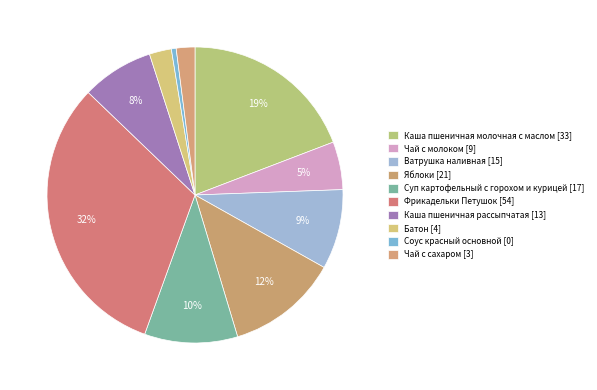

Rank the categories by value from highest to lowest.

Фрикадельки Петушок, Каша пшеничная молочная с маслом, Яблоки, Суп картофельный с горохом и курицей, Ватрушка наливная, Каша пшеничная рассыпчатая, Чай с молоком, Батон, Чай с сахаром, Соус красный основной